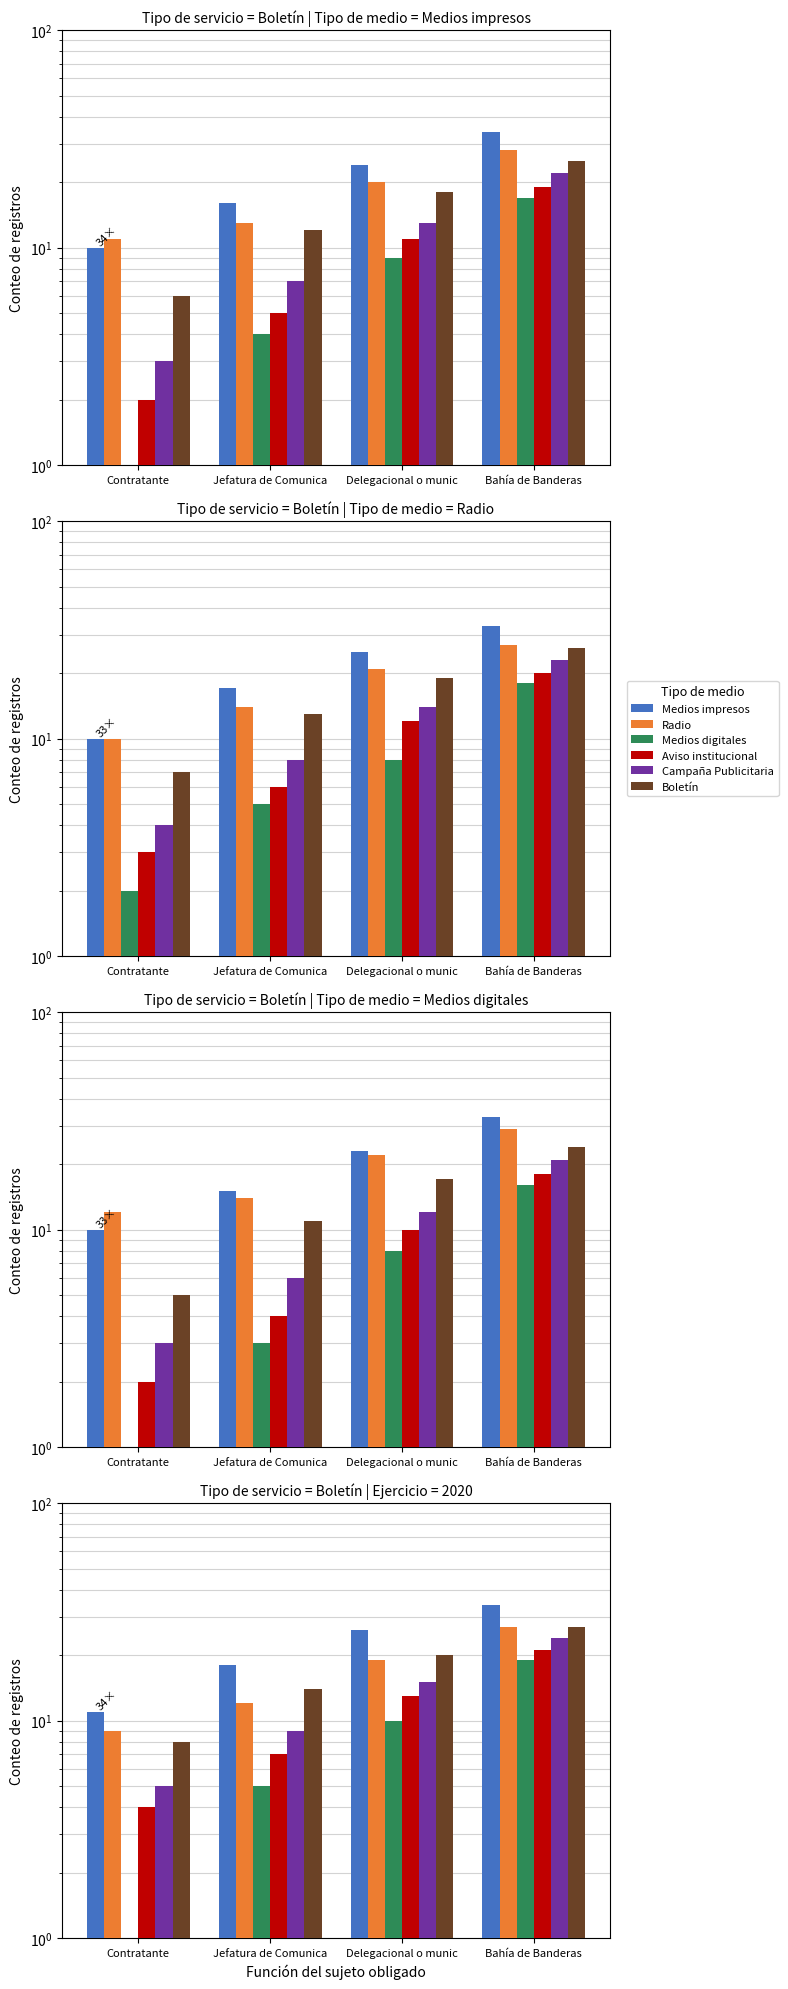

How many values in the Aviso institucional series are below 13?

2